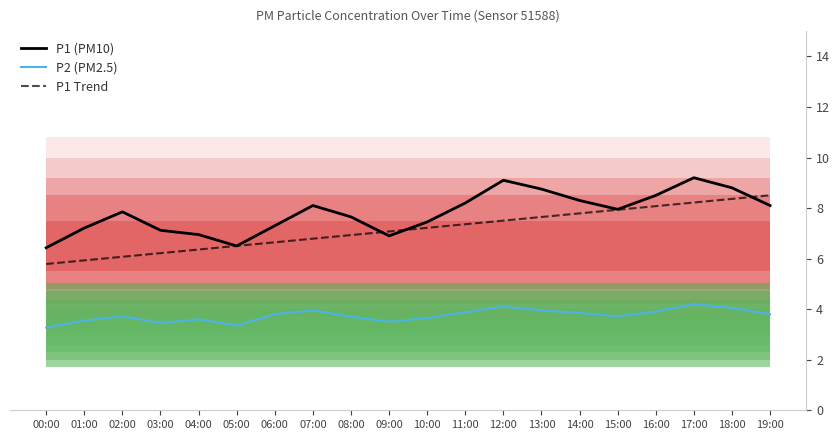

What is the total value across all series at 07:00?

18.8